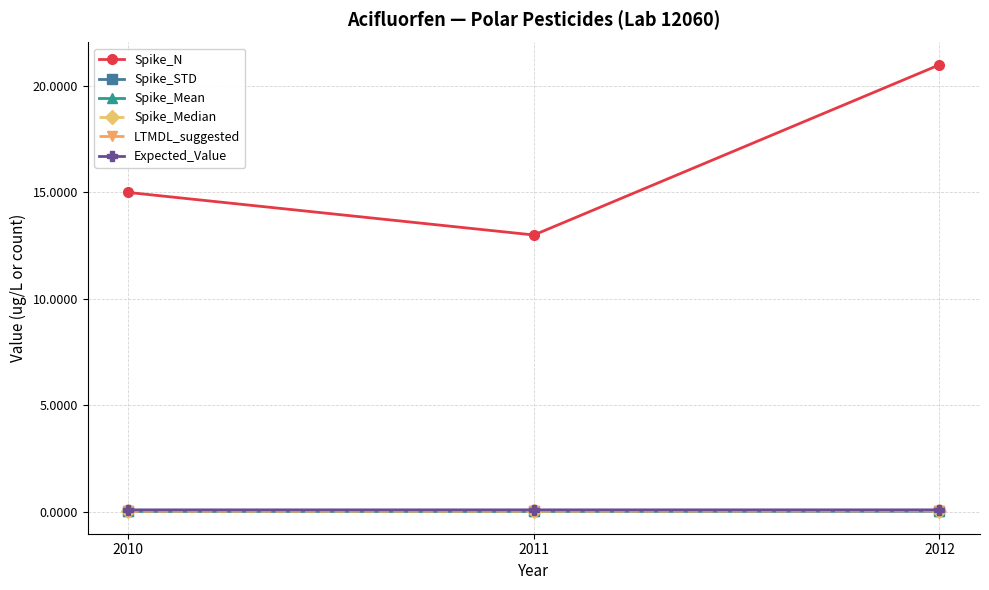

Which category has the highest value across all series?

2012